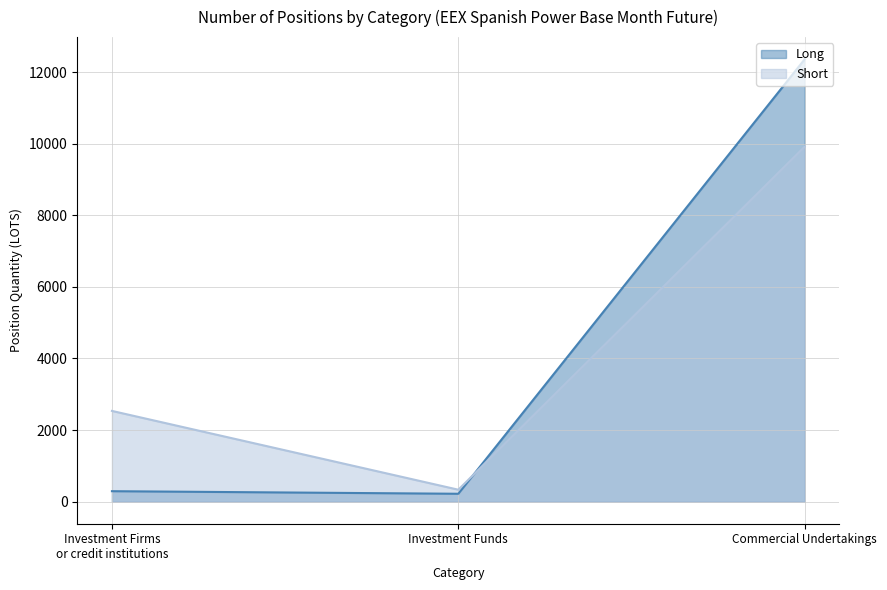

Reading left to right, list all the values displayed in this chart.

Long: Investment Firms or credit institutions=291.0	Investment Funds=219.0	Commercial Undertakings=12361.9
Short: Investment Firms or credit institutions=2534.3	Investment Funds=332.6	Commercial Undertakings=9919.0